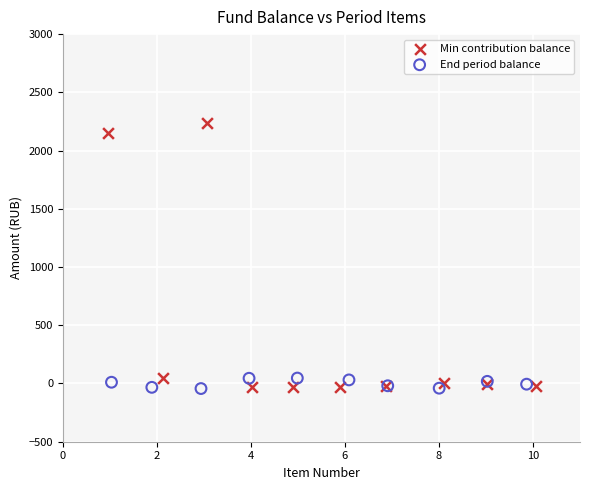

Which series reaches the maximum Y coordinate?

Min contribution balance